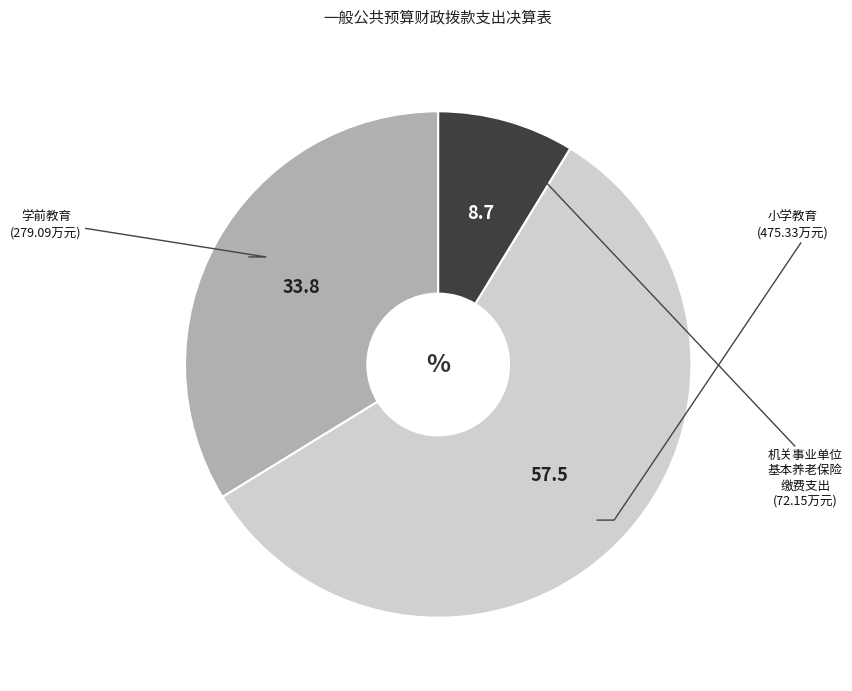

Does any single category account for the majority?

Yes